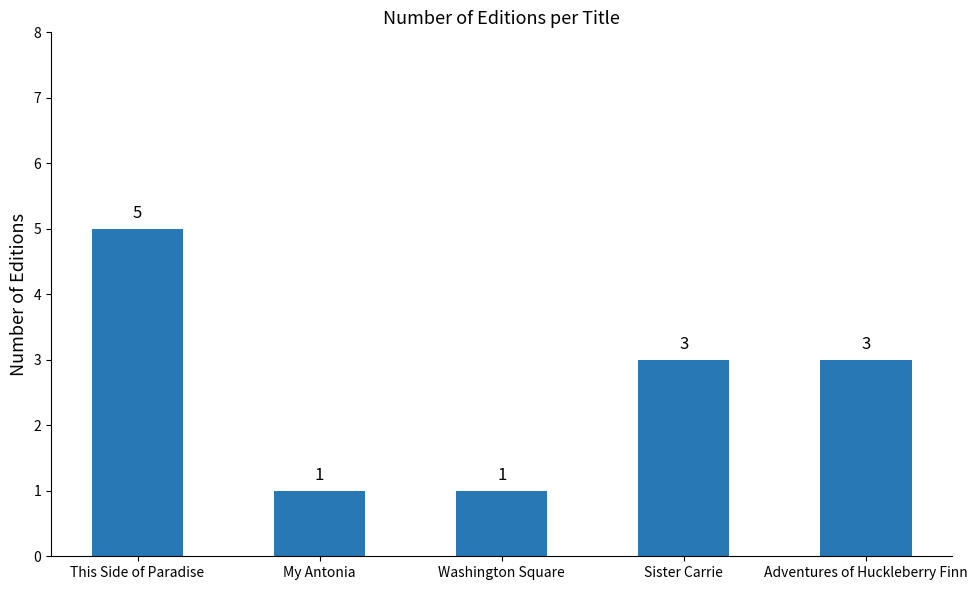

Which label corresponds to the largest value in the chart?

This Side of Paradise